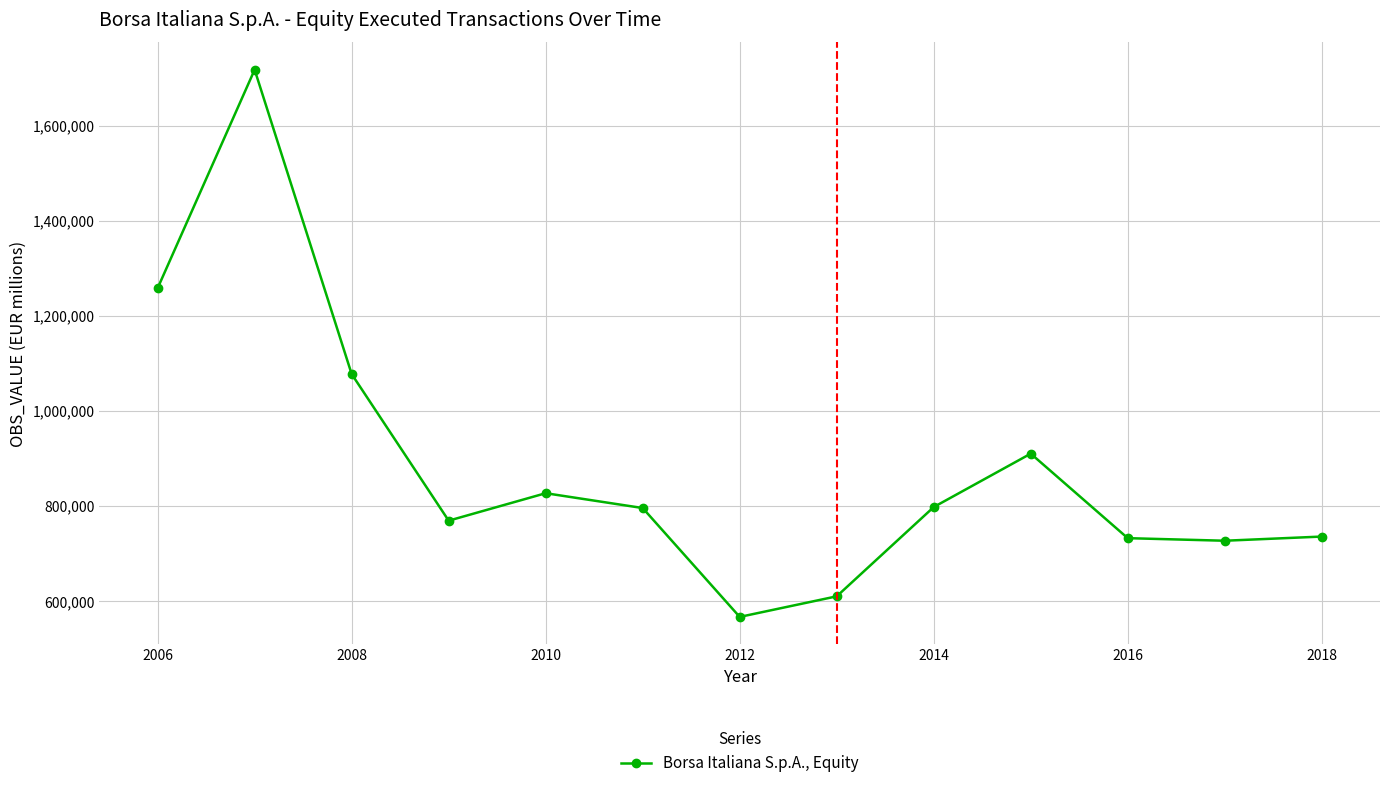

What is the maximum value shown in the chart?

1717501.3